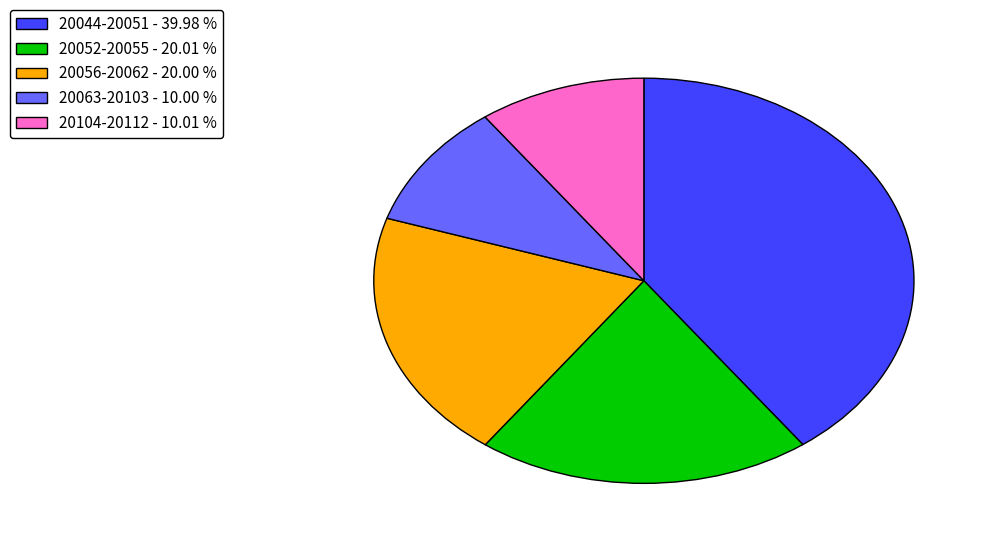

Which slice is the largest?

20044-20051 - 39.98 %